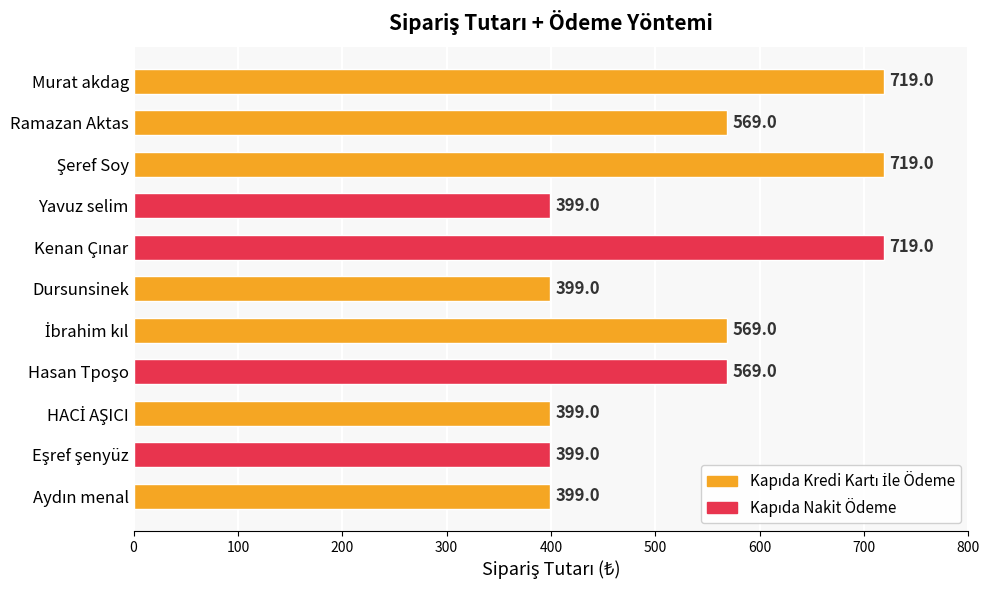

True or false: the data shows 548 at Yavuz selim.

False